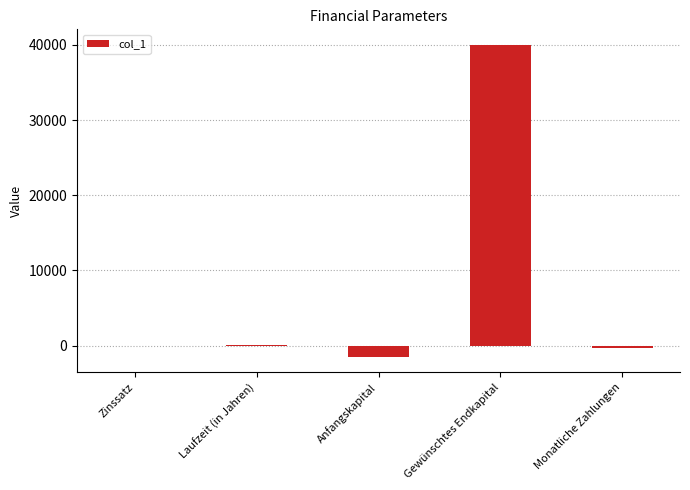

Are the bars grouped side by side (vs. stacked)?

No